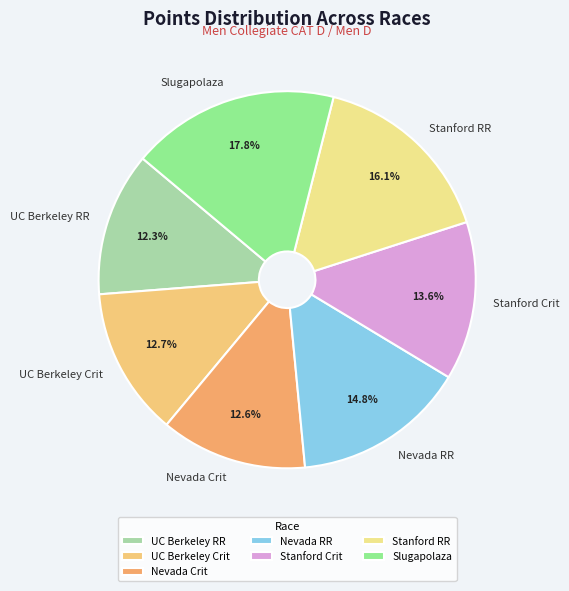

How many slices are in this pie chart?

7